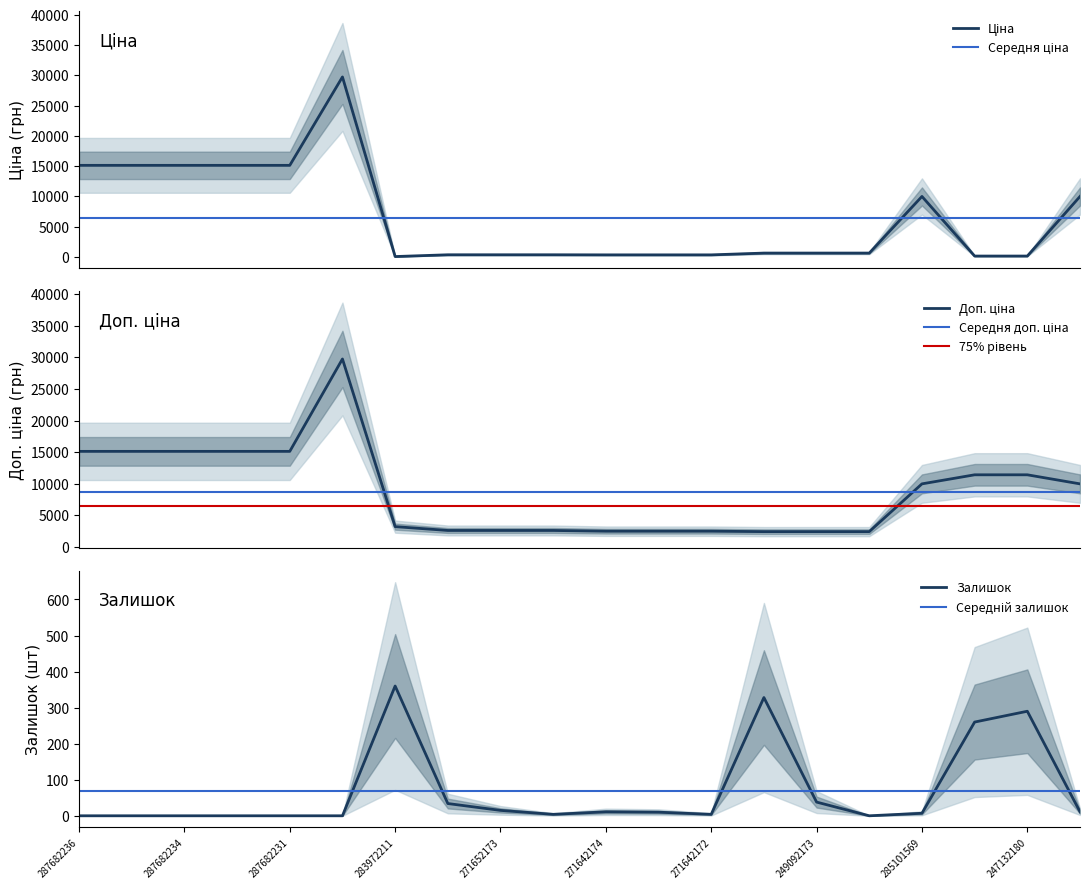

How many series are shown in this chart?

3